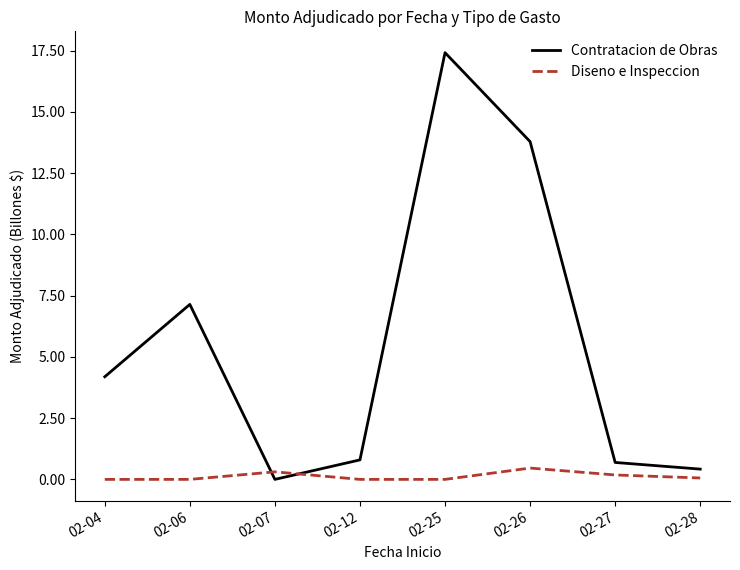

How many intersections are there between Contratacion de Obras and Diseno e Inspeccion?

2